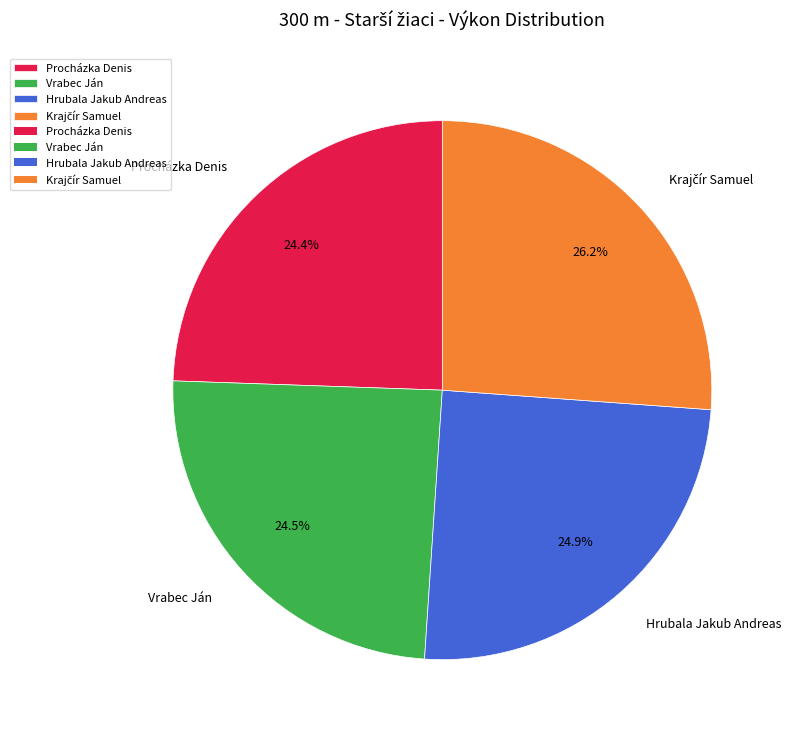

To the nearest percent, what is the average slice percentage?

25%